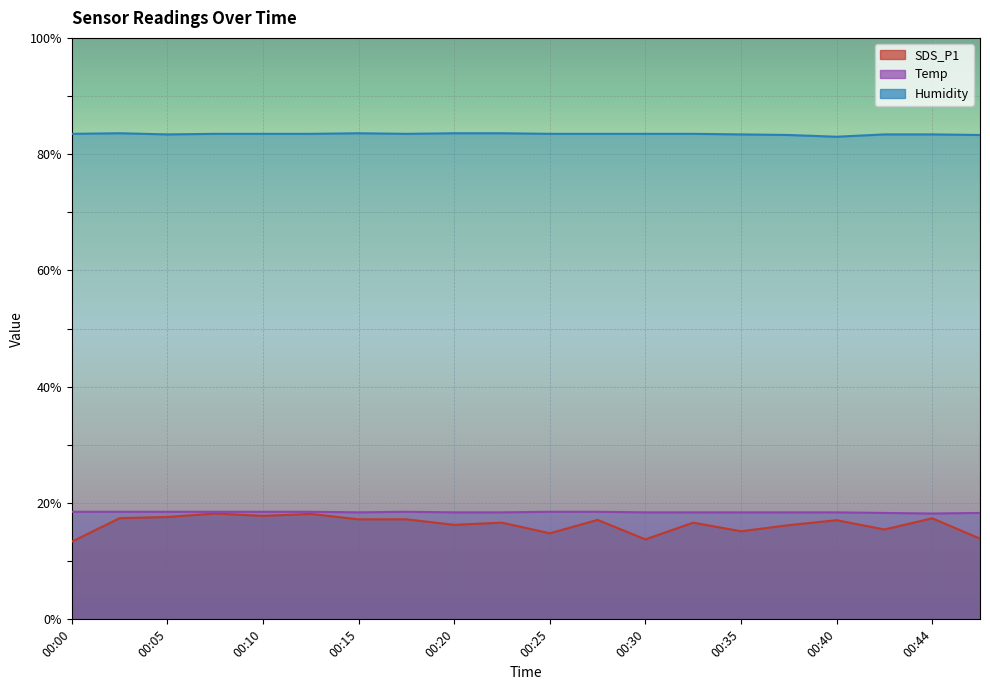

True or false: SDS_P1 has more than 1 points higher than both neighbors.

True